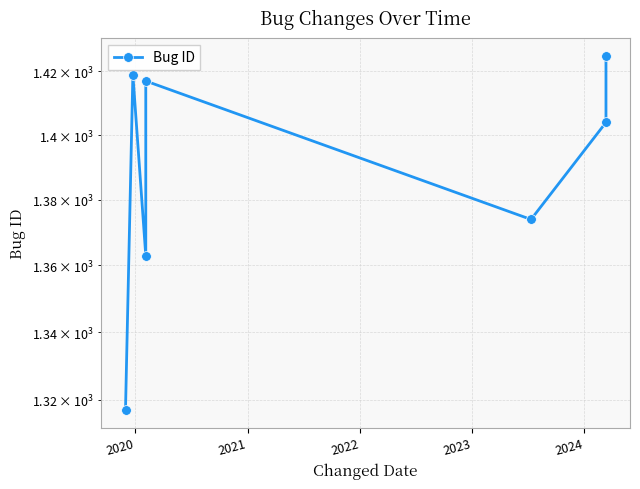

Where is the first local maximum?

2020